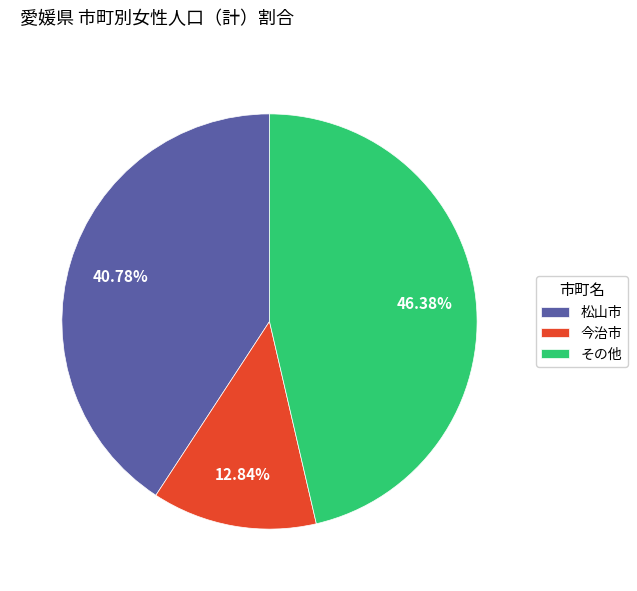

Rank the categories by value from highest to lowest.

その他, 松山市, 今治市